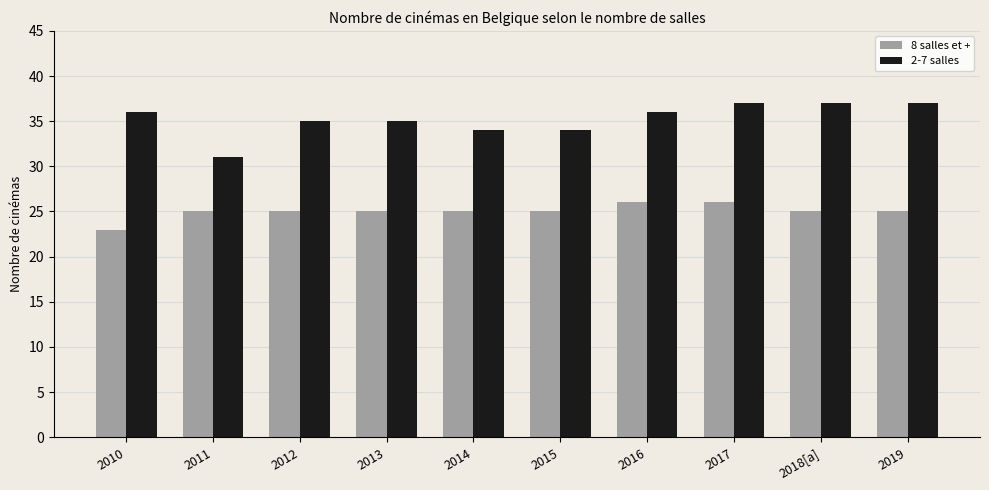

Which series changed the most between 2014 and 2019?

2-7 salles